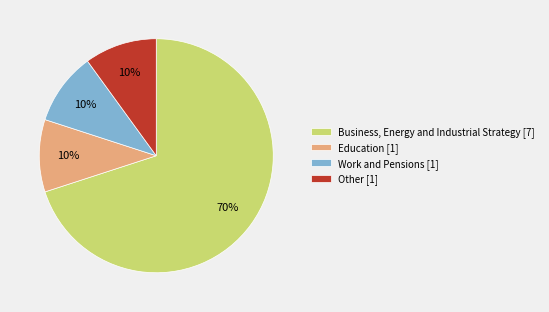

How many segments does this pie chart have?

4